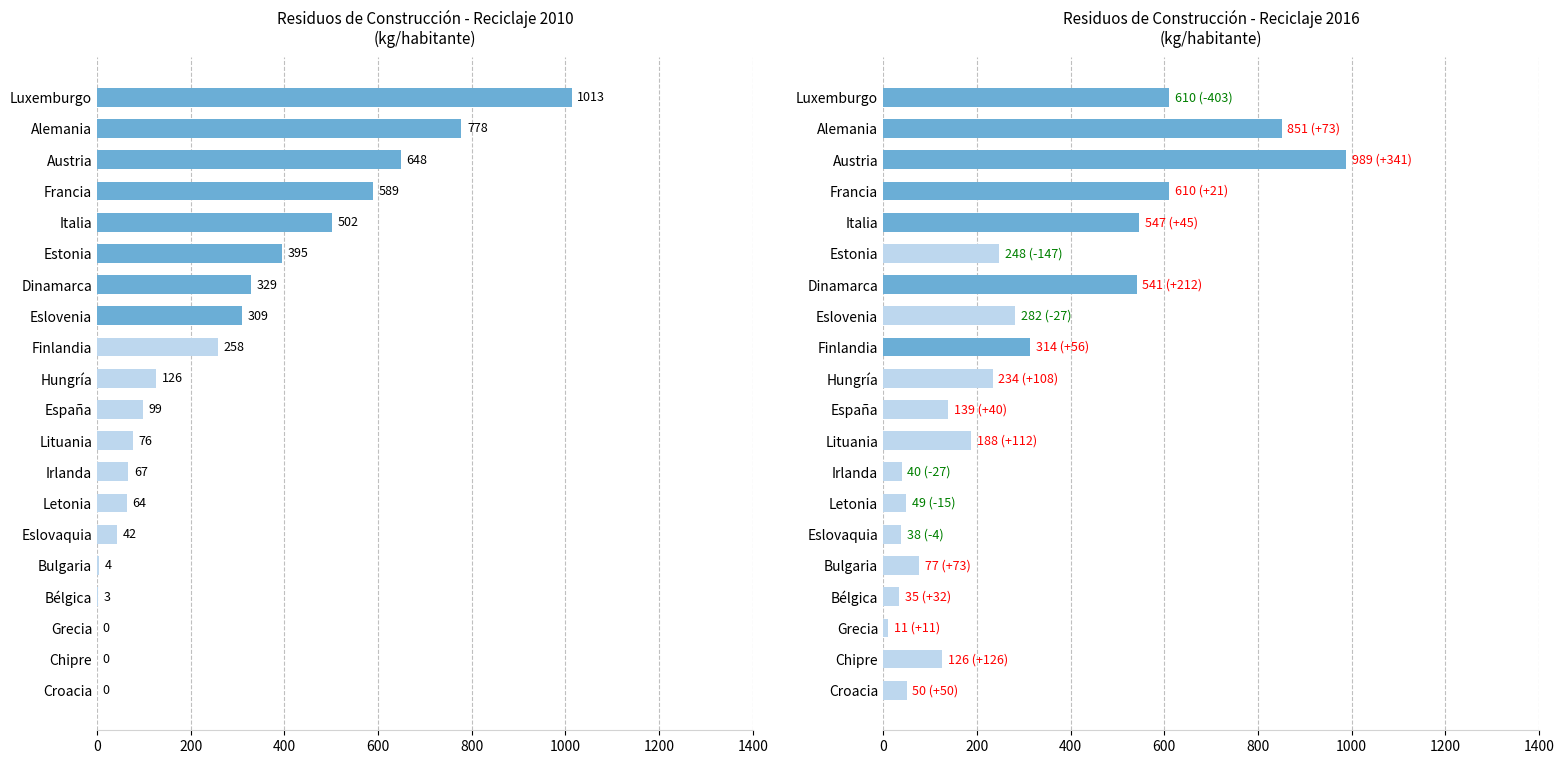

At how many categories does at least one series exceed 211?

10